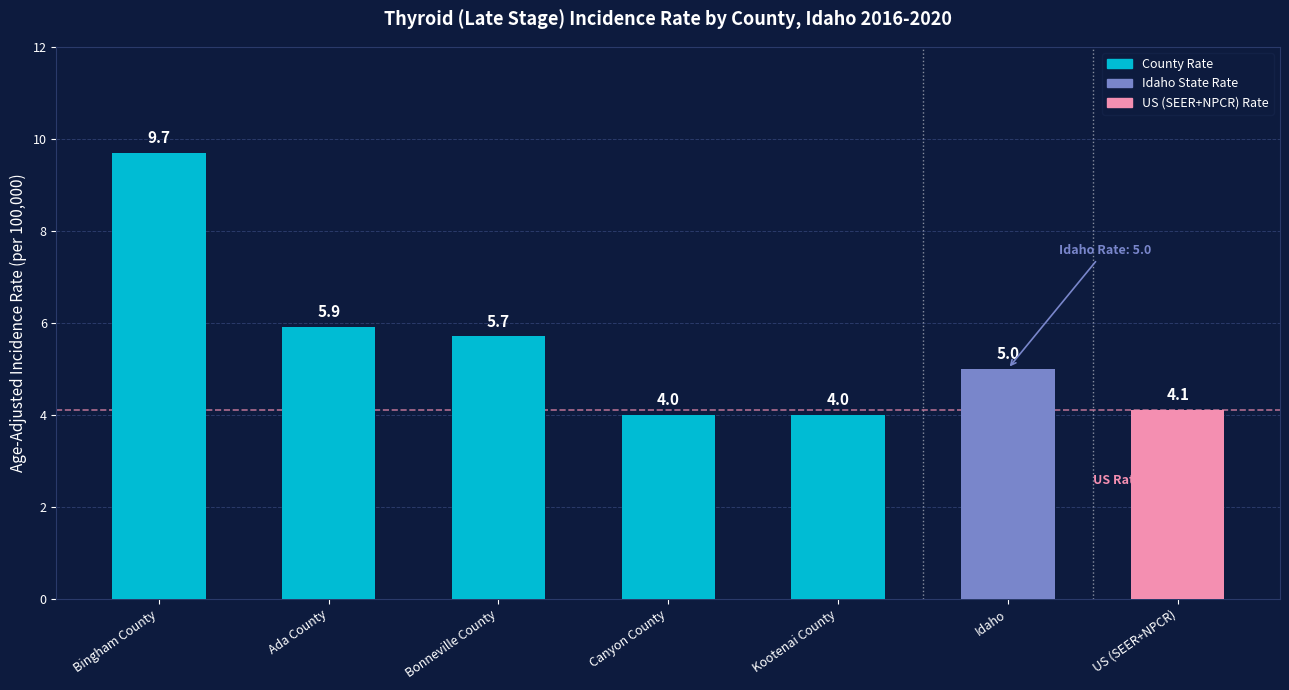

At which label is the value closest to 6?

Ada County